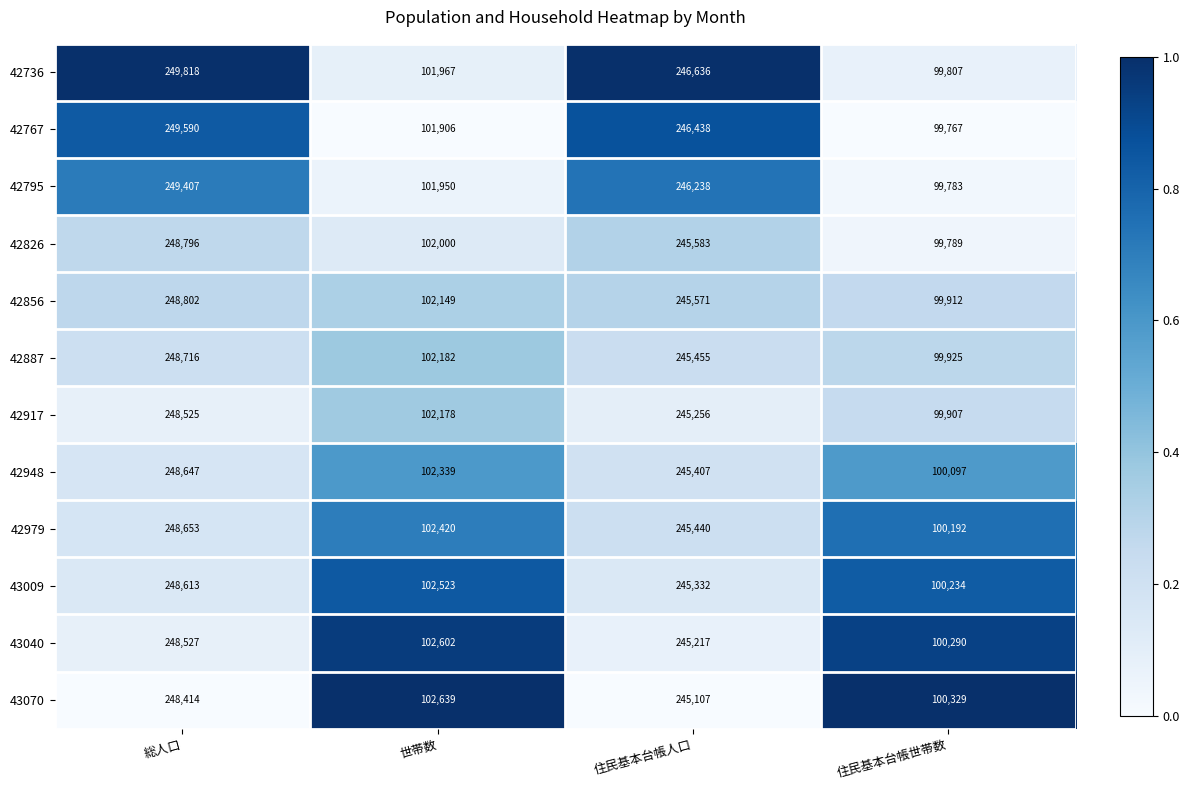

The value of 43009 at 住民基本台帳世帯数 is 24475. True or false?

False